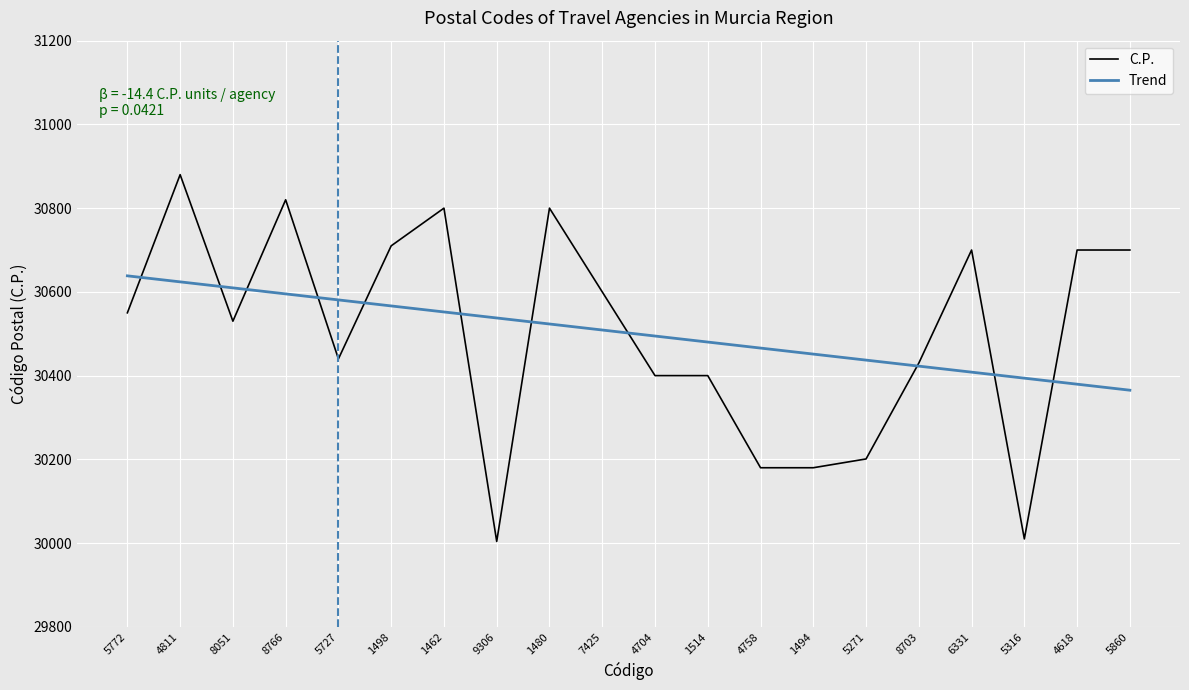

How many data points are above 30550?

9